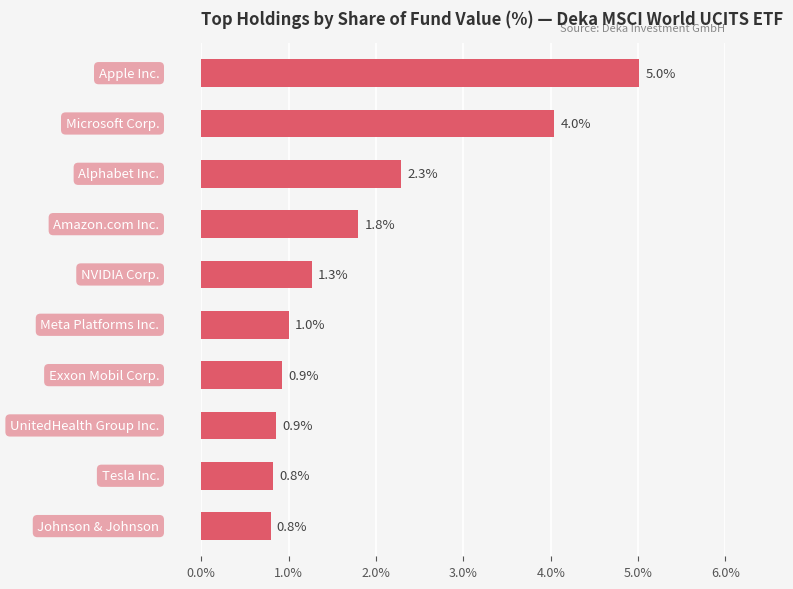

Count the number of categories in the chart.

10